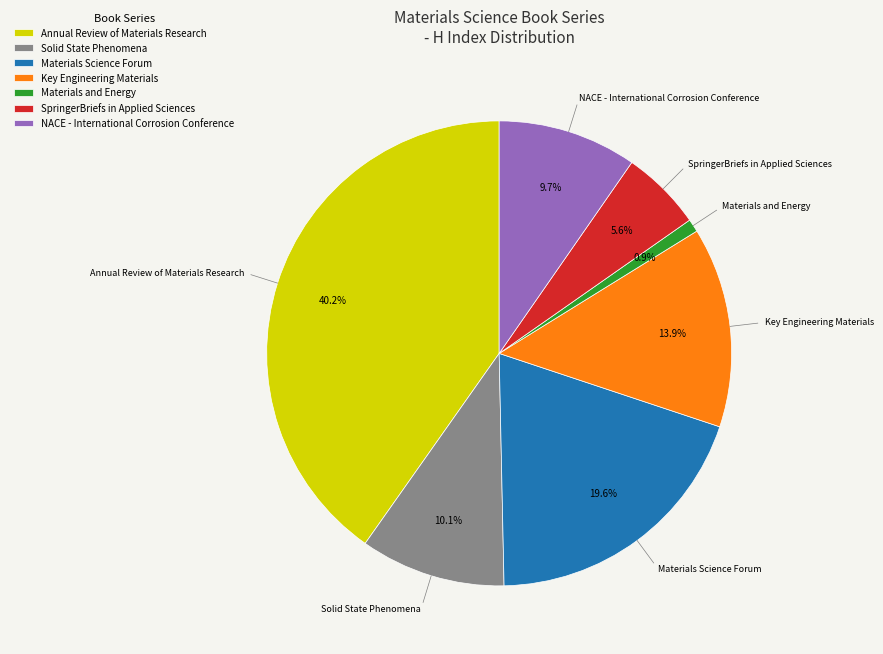

Which has a higher value, Key Engineering Materials or NACE - International Corrosion Conference?

Key Engineering Materials